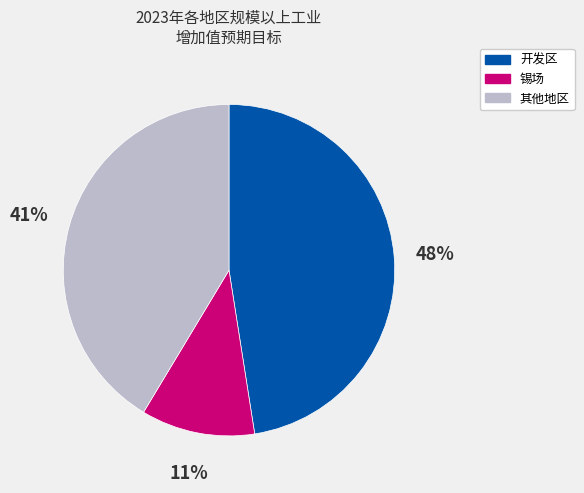

To the nearest percent, what is the average slice percentage?

33%